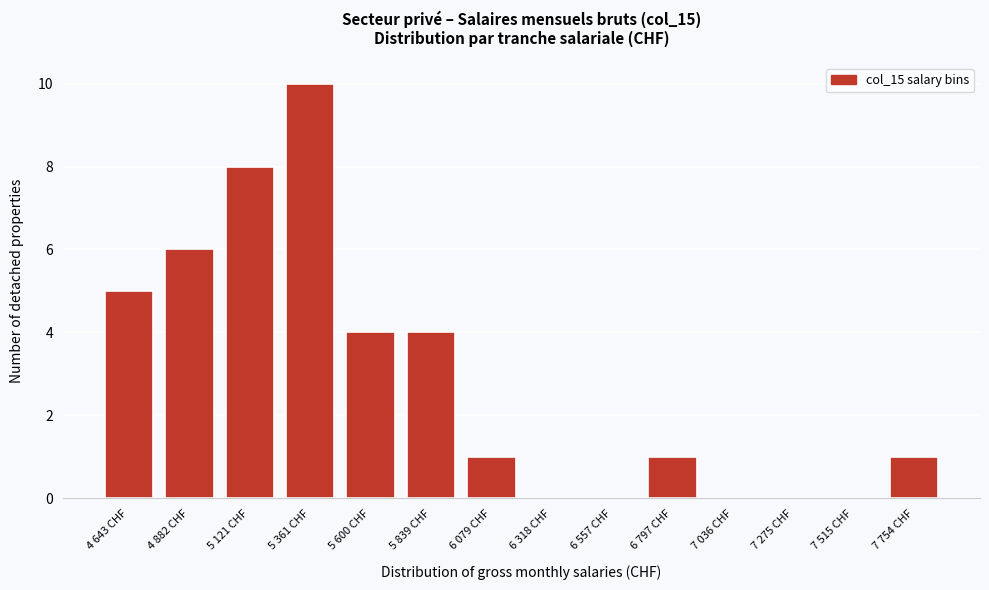

Reading left to right, transcribe all the data shown in this chart.

4 643 CHF=5	4 882 CHF=6	5 121 CHF=8	5 361 CHF=10	5 600 CHF=4	5 839 CHF=4	6 079 CHF=1	6 318 CHF=0	6 557 CHF=0	6 797 CHF=1	7 036 CHF=0	7 275 CHF=0	7 515 CHF=0	7 754 CHF=1